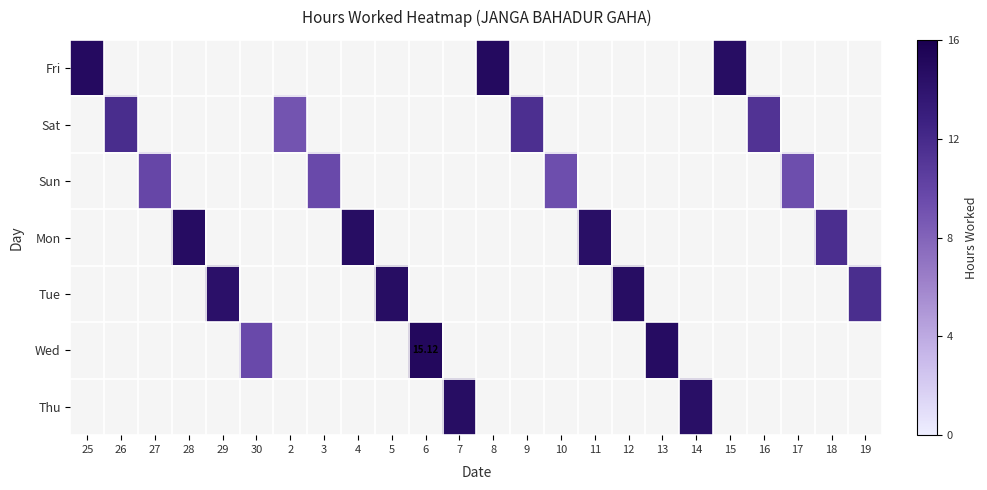

What is the greatest value displayed?

15.1